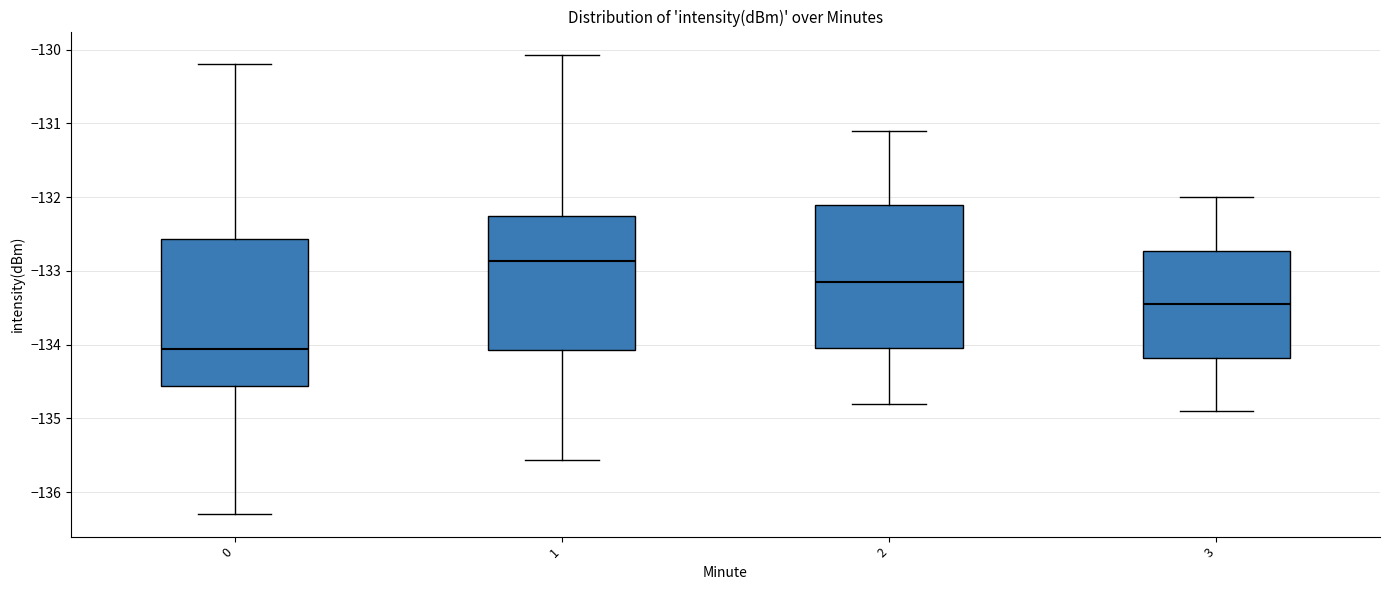

Reading left to right, transcribe this box plot: for each box, give where its median line is, the range the box spans, and where its two whiskers end, as read against the y-axis. The values are not printed on the chart, so give them approximately, as read against the axis.

0: median -134.1, box -134.6 to -132.6, whiskers -136.3 to -130.2
1: median -132.9, box -134.1 to -132.3, whiskers -135.6 to -130.1
2: median -133.1, box -134.0 to -132.1, whiskers -134.8 to -131.1
3: median -133.4, box -134.2 to -132.7, whiskers -134.9 to -132.0